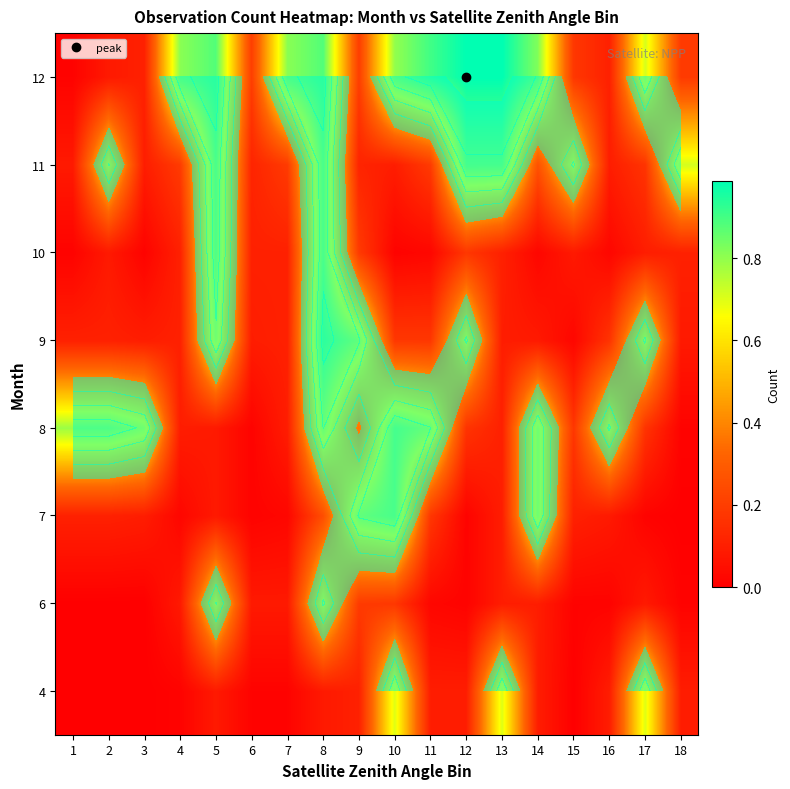

Is the value of 6 at 5 greater than the value of 9 at 6?

Yes